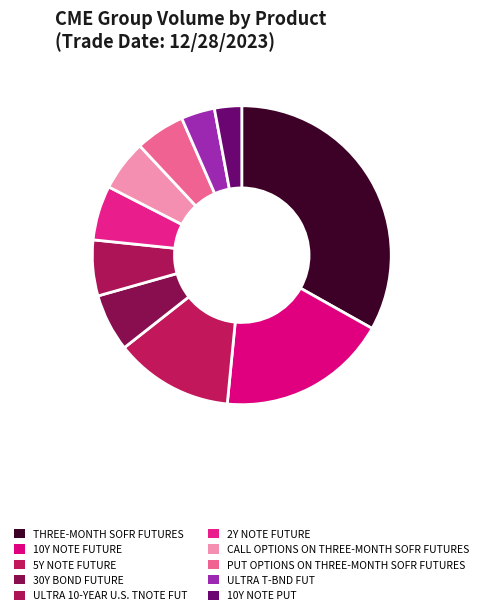

The THREE-MONTH SOFR FUTURES slice represents 33% of the pie. True or false?

True